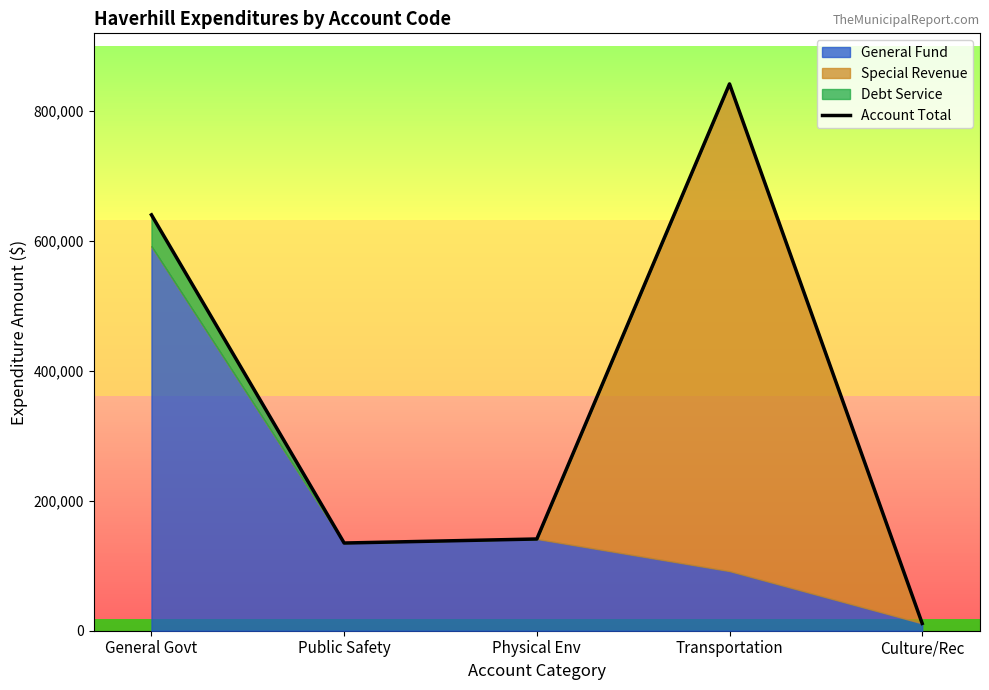

Reading left to right, list all the values displayed in this chart.

640450	135060	141267	842100	11229